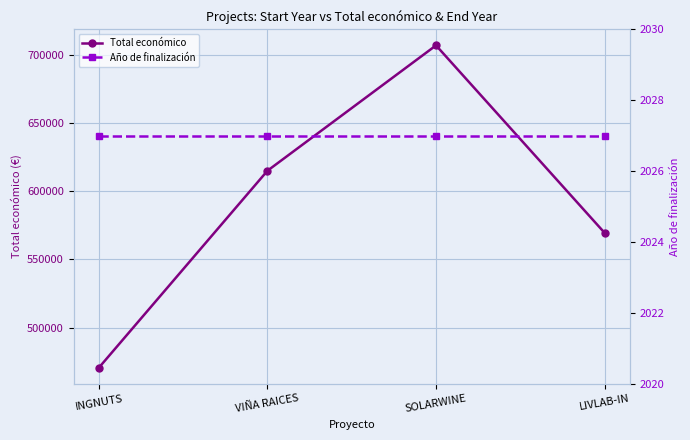

True or false: Total económico has more than 2 interior local peaks.

False